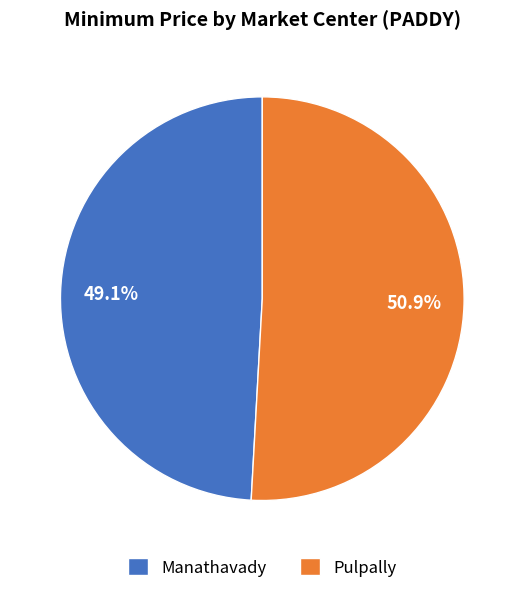

Which category accounts for the majority?

Pulpally